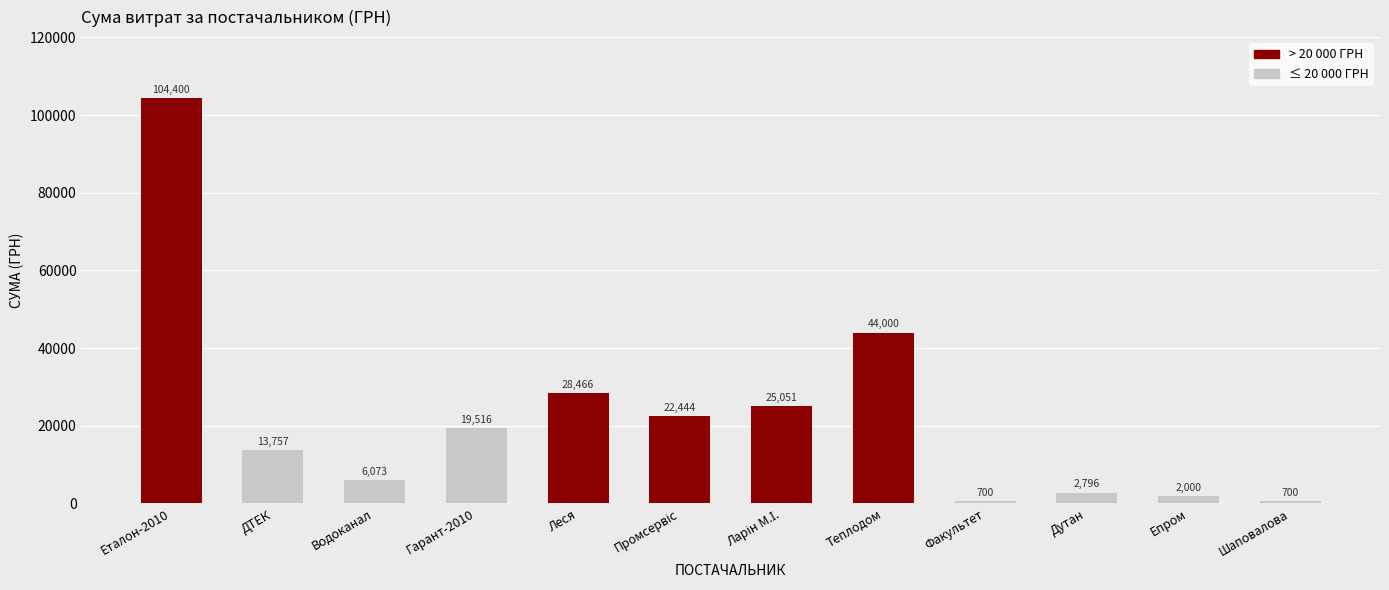

What is the label of the 4th bar from the right?

Факультет